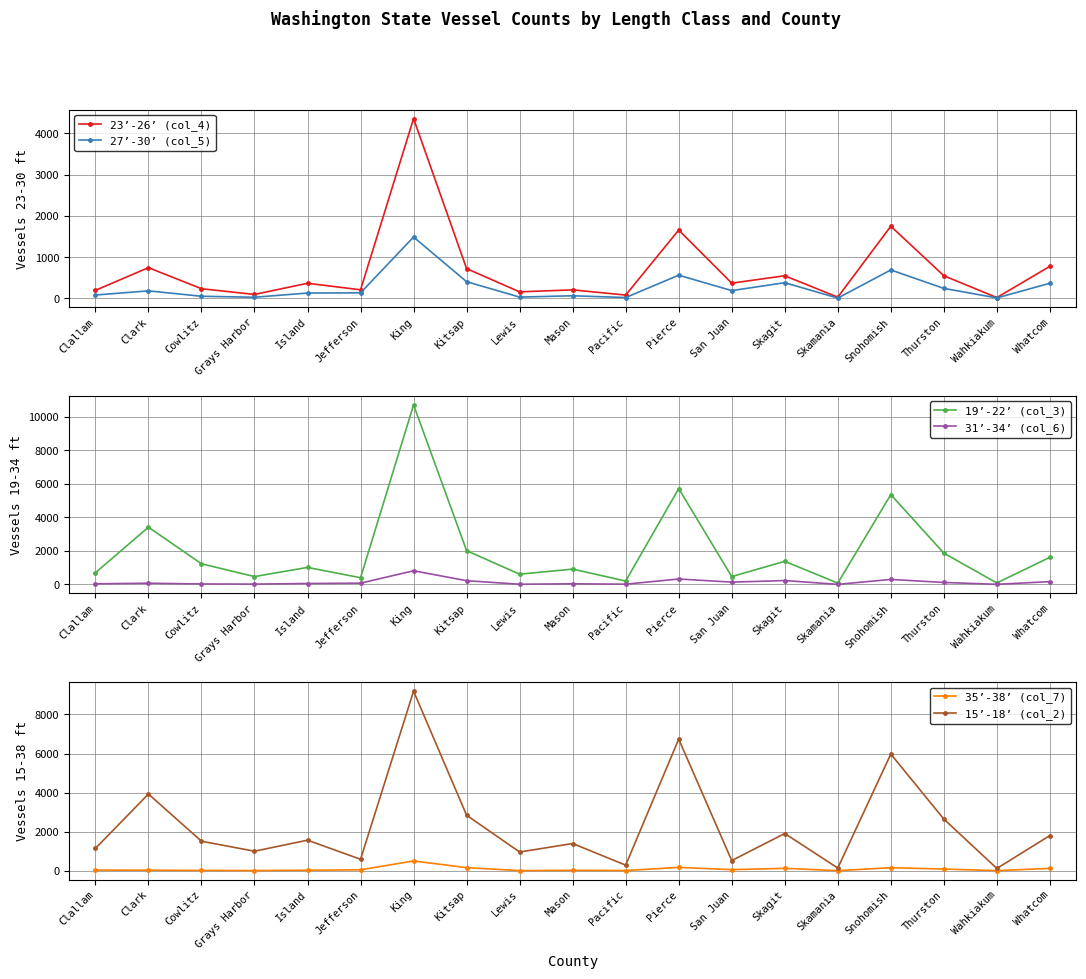

Between Pierce and Grays Harbor, which is larger?

Pierce